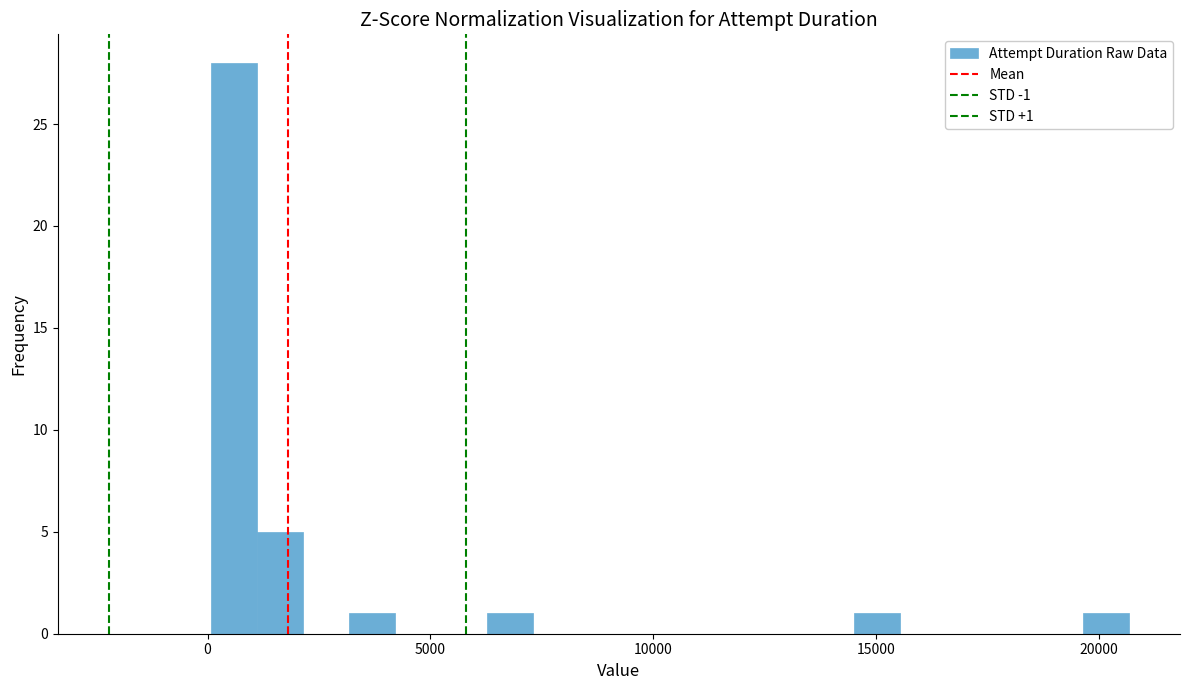

Read against the x-axis, roughly where is the centre of the tallest bar?

500